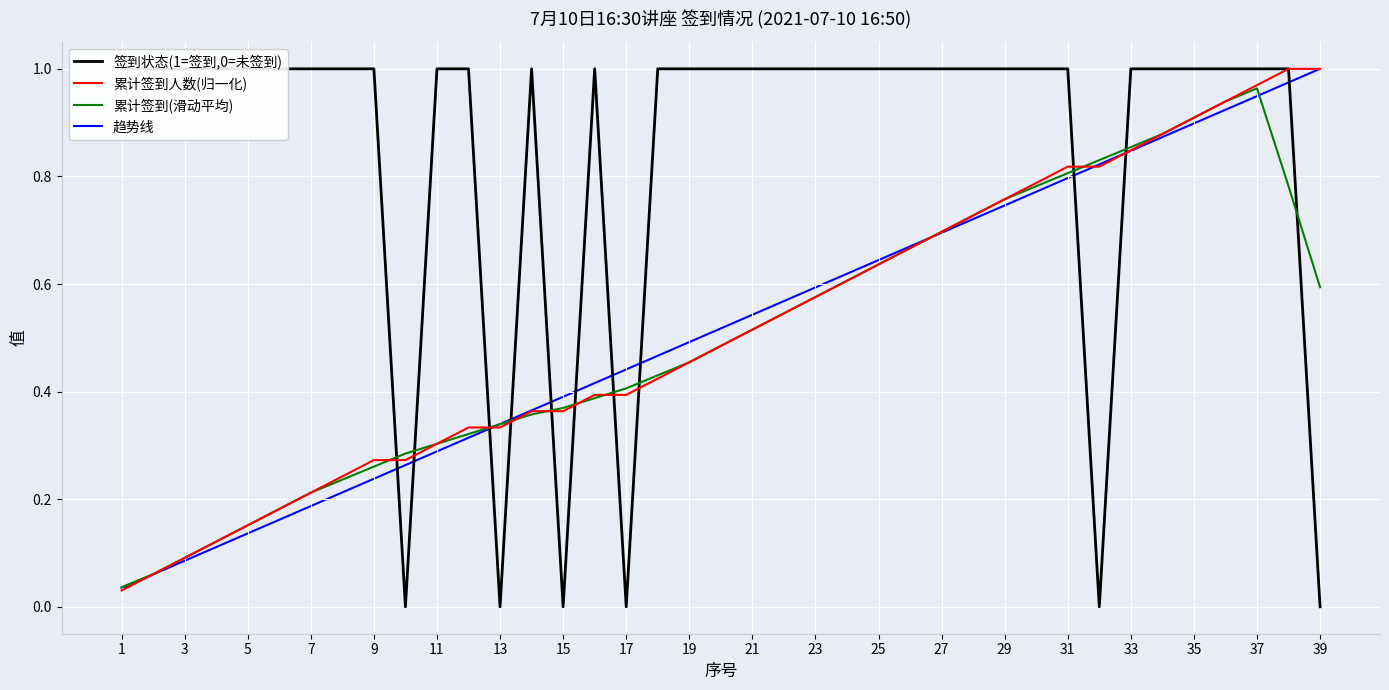

What is the greatest value displayed?

1.0